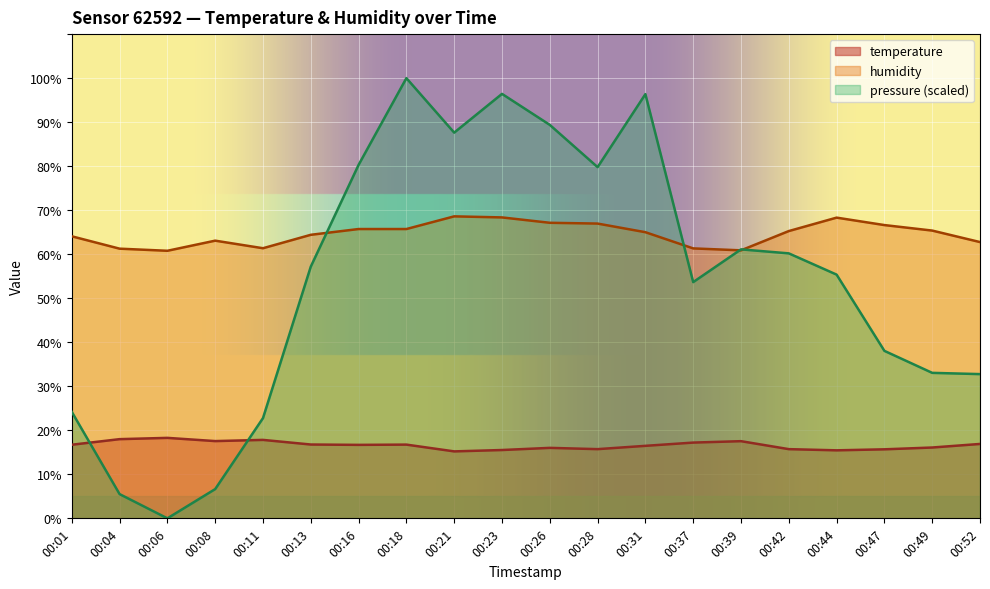

At 00:39, list the series in order from smallest to largest.

temperature, humidity, pressure_norm